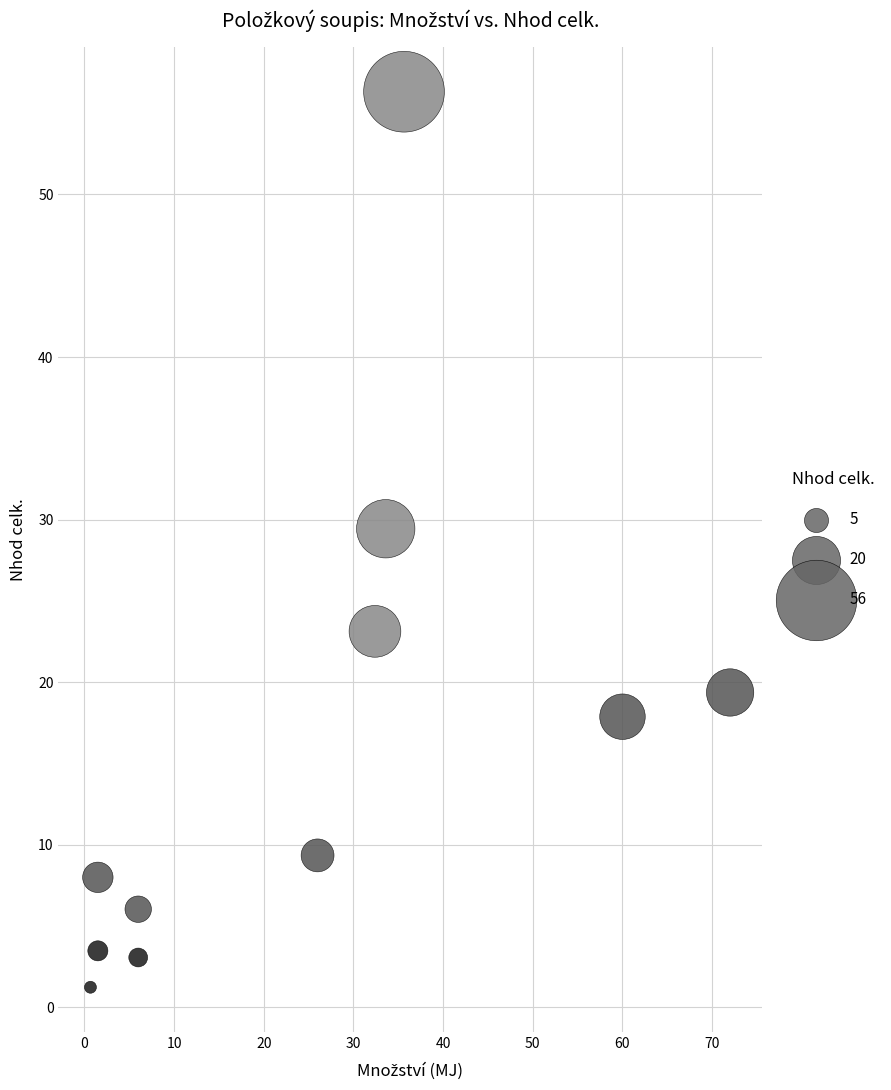

What Y value in the scatter plot is closest to 28?

29.4